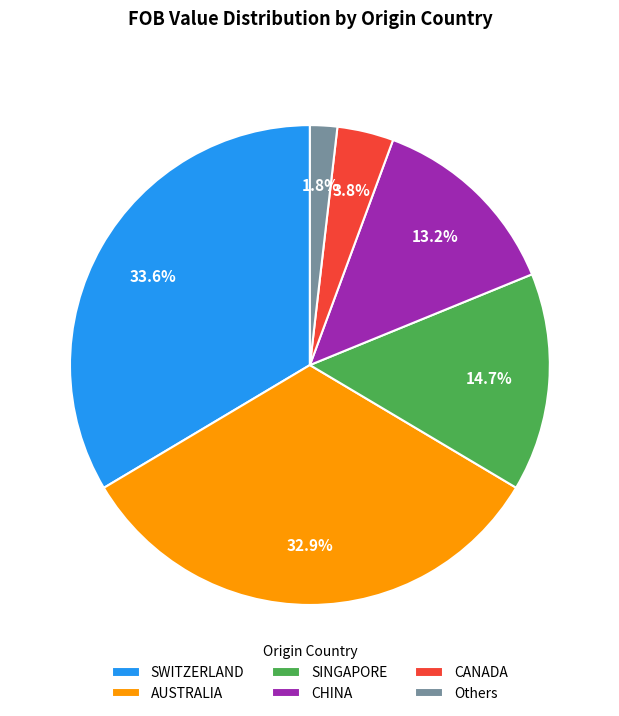

Does any single category account for the majority?

No